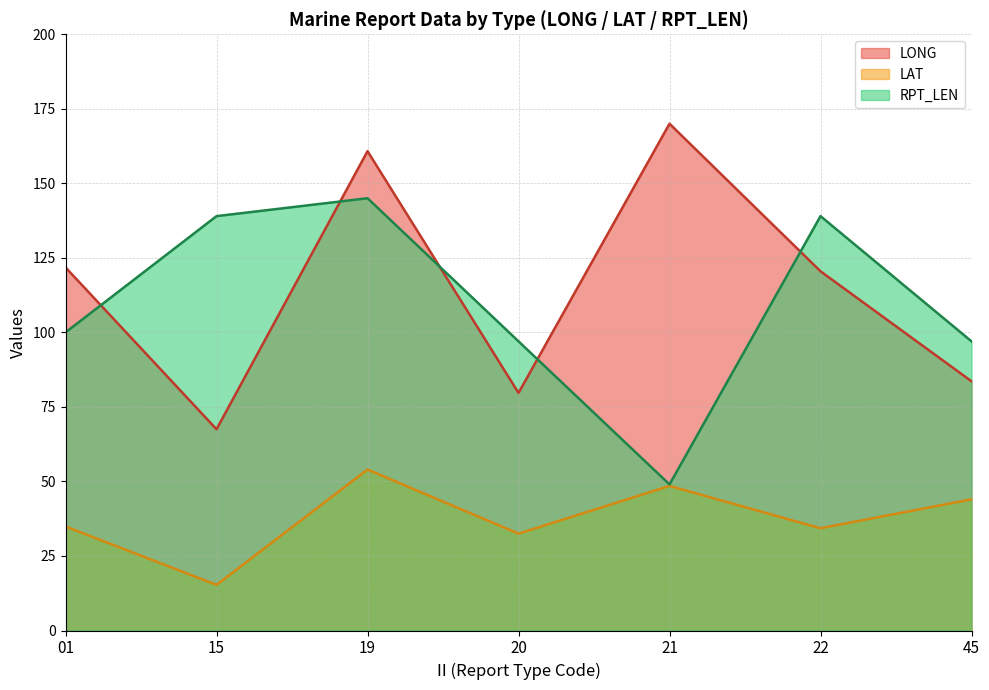

How many intersections are there between RPT_LEN and LAT?

2